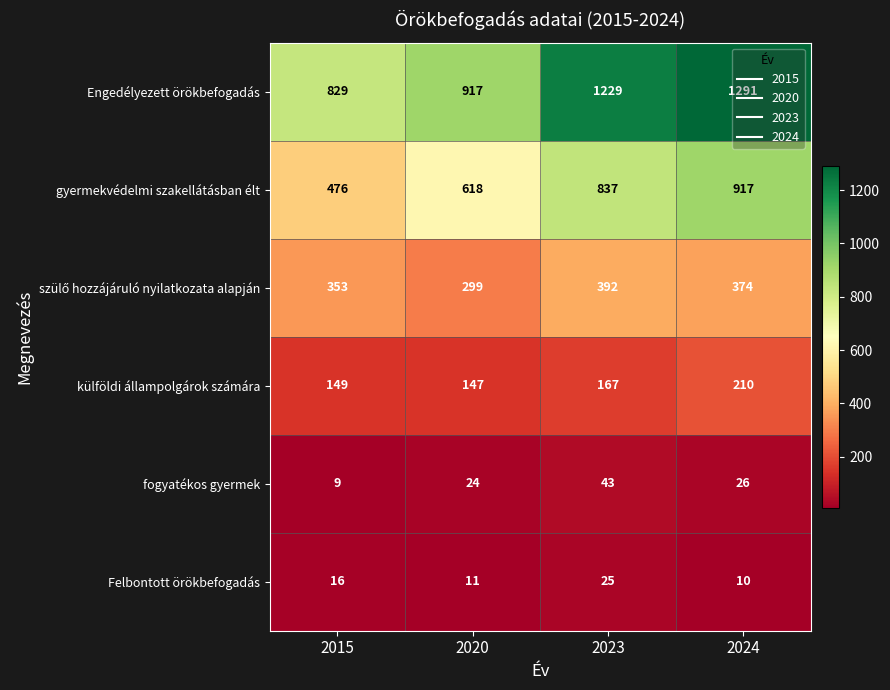

Between 2020 and 2024, which series saw the biggest shift?

Engedélyezett örökbefogadás